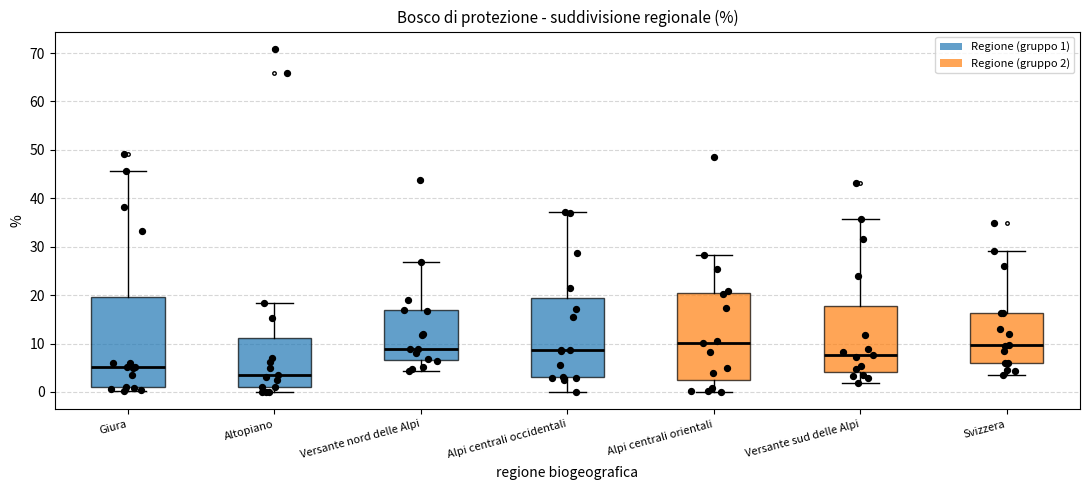

Reading left to right, transcribe this box plot: for each box, give where its median line is, the range the box spans, and where its two whiskers end, as read against the y-axis. The values are not printed on the chart, so give them approximately, as read against the axis.

Giura: median 5, box 1 to 20, whiskers 0 to 46
Altopiano: median 4, box 1 to 11, whiskers 0 to 18
Versante nord delle Alpi: median 9, box 7 to 17, whiskers 4 to 27
Alpi centrali occidentali: median 9, box 3 to 19, whiskers 0 to 37
Alpi centrali orientali: median 10, box 2 to 21, whiskers 0 to 28
Versante sud delle Alpi: median 8, box 4 to 18, whiskers 2 to 36
Svizzera: median 10, box 6 to 16, whiskers 4 to 29